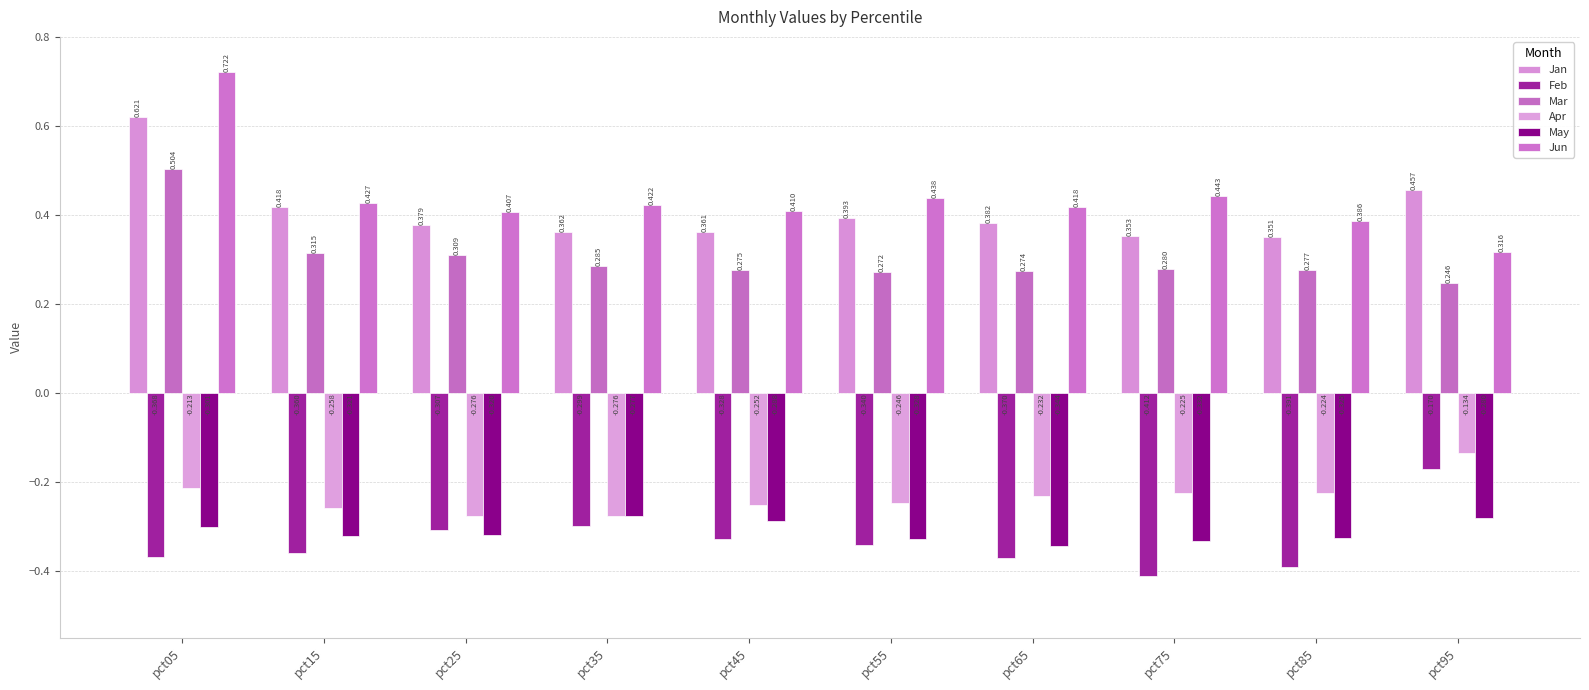

How many bars are there in each group?

6